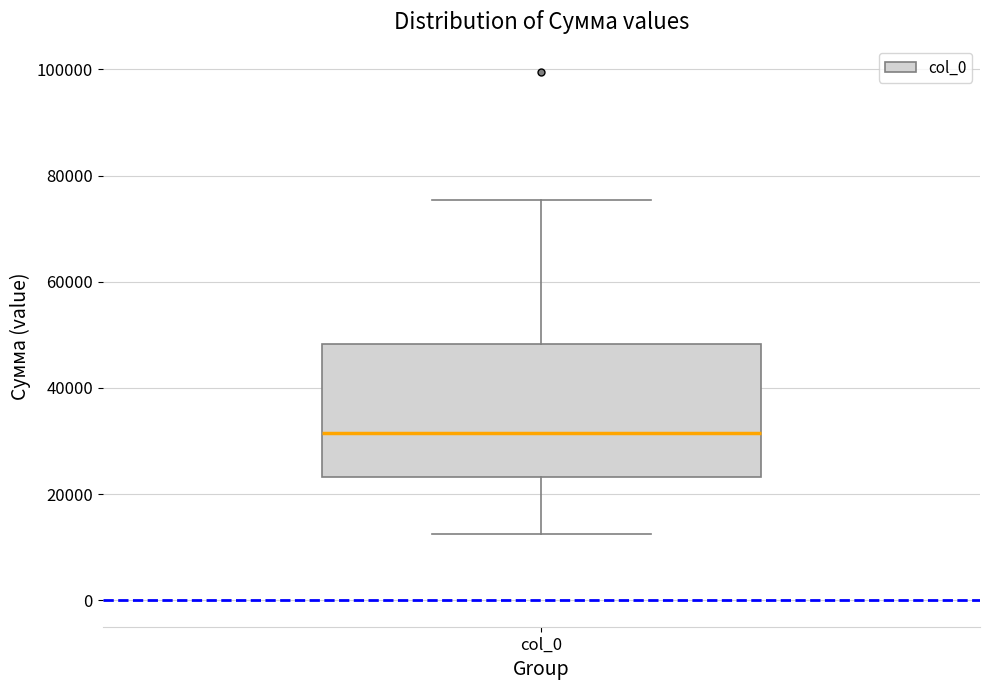

Read this box plot against the y-axis: the position of the median line, the range covered by the box, and the ends of both whiskers. The values are not printed on the chart, so give them approximately, as read against the axis.

median 32000, box 24000 to 48000, whiskers 12000 to 76000